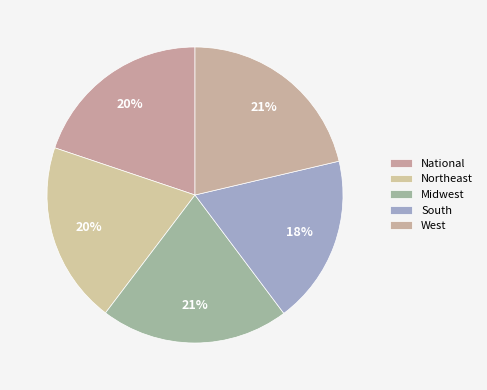

How much of the chart is everything except National?

80.2%